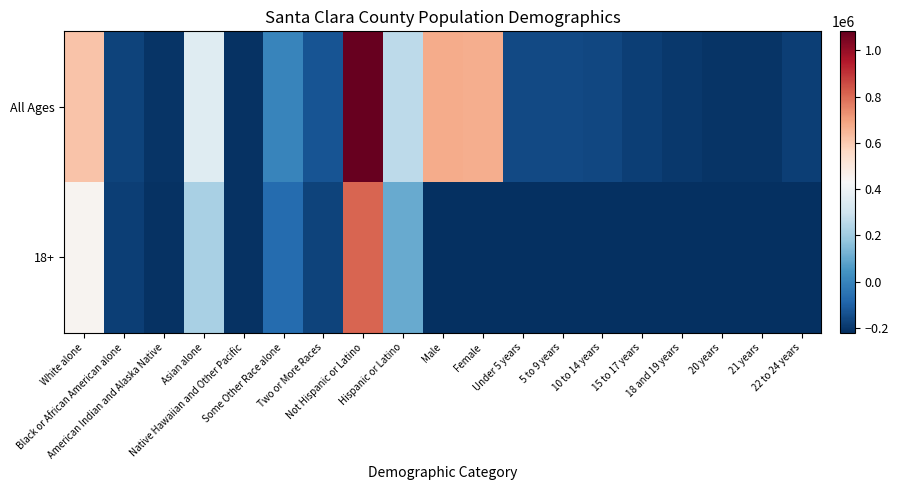

What is the smallest value displayed?

-219813.5